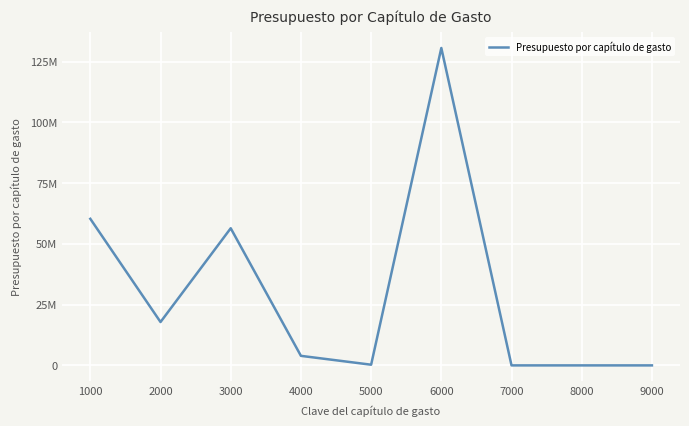

What is the maximum value shown in the chart?

130580119.0